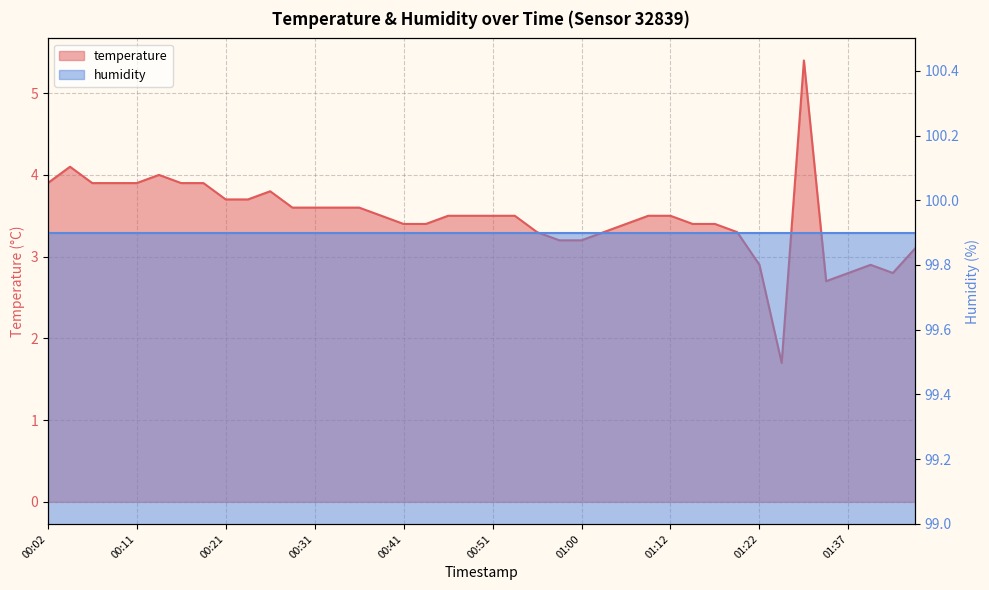

Rank the categories by value from highest to lowest.

01:32, 00:04, 00:14, 00:02, 00:07, 00:09, 00:11, 00:16, 00:19, 00:26, 00:21, 00:24, 00:29, 00:31, 00:33, 00:36, 00:38, 00:46, 00:48, 00:51, 00:53, 01:09, 01:12, 00:41, 00:43, 01:06, 01:14, 01:17, 00:55, 01:03, 01:20, 00:58, 01:00, 01:45, 01:22, 01:40, 01:37, 01:42, 01:35, 01:30